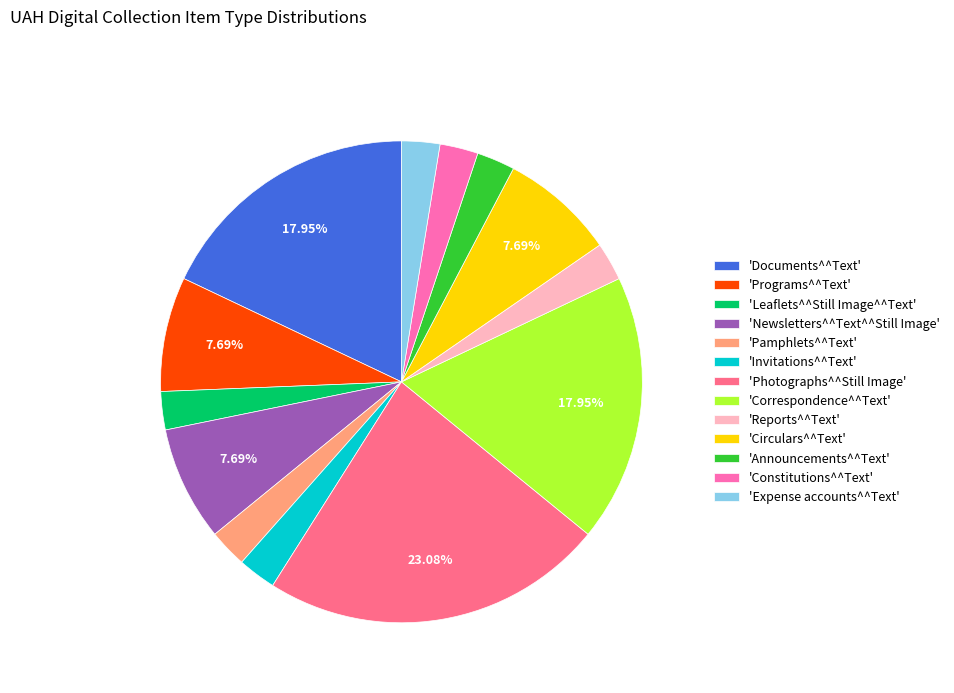

Count the number of slices in the pie.

13